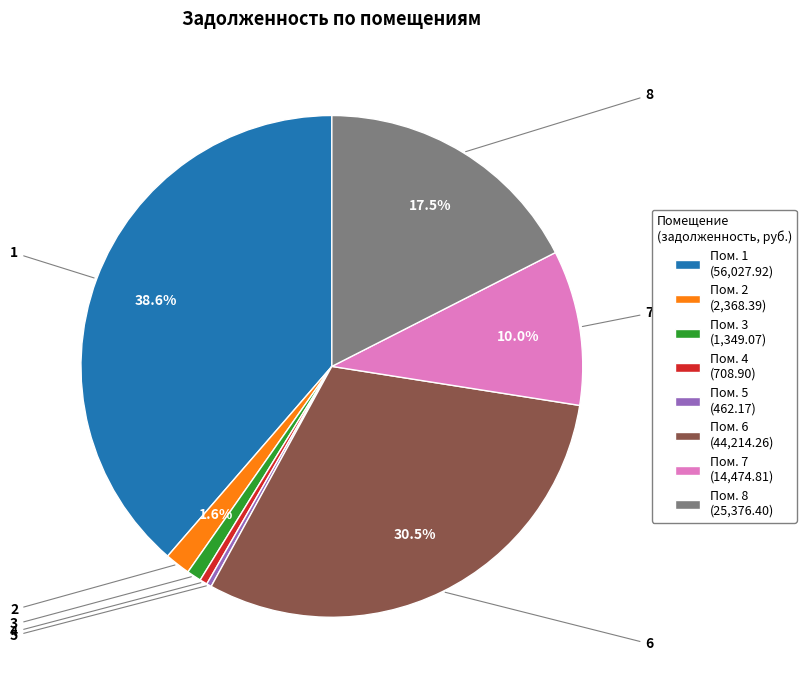

What is the largest slice in the pie chart?

Пом. 1 (56,027.92)